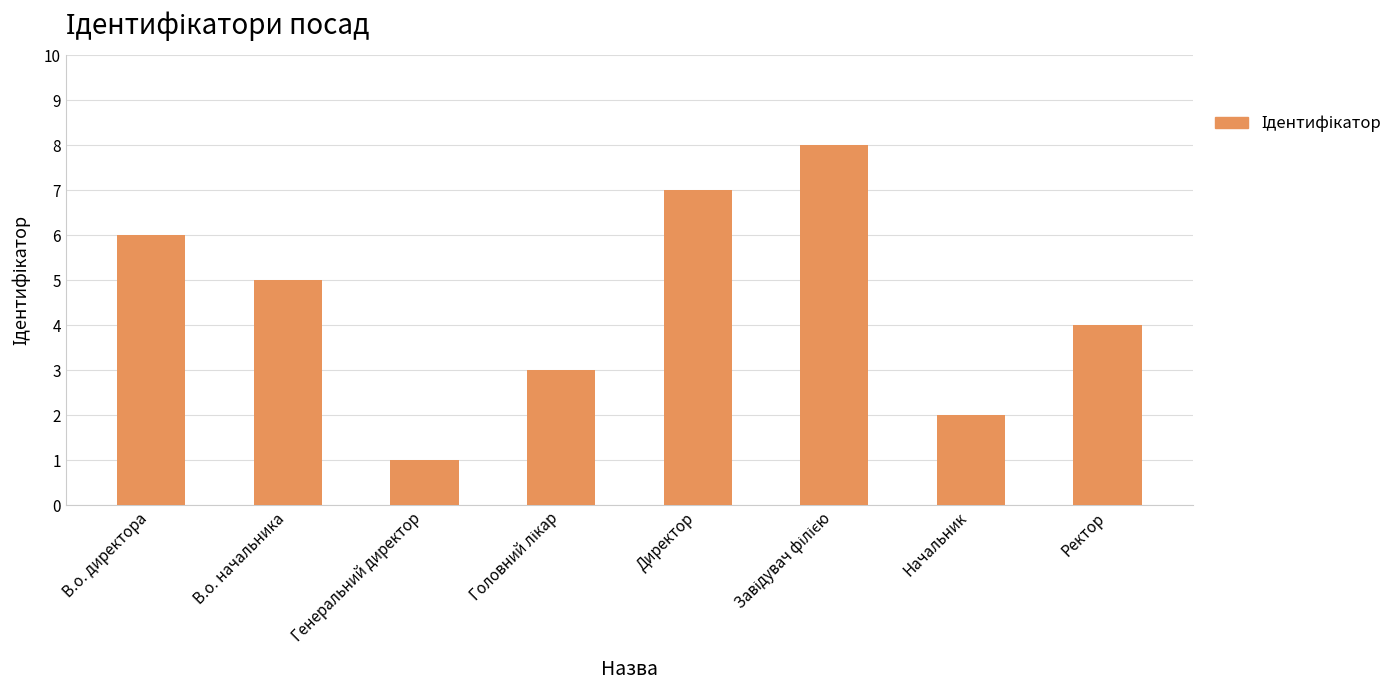

What is the sum of the values at Начальник and Генеральний директор?

3